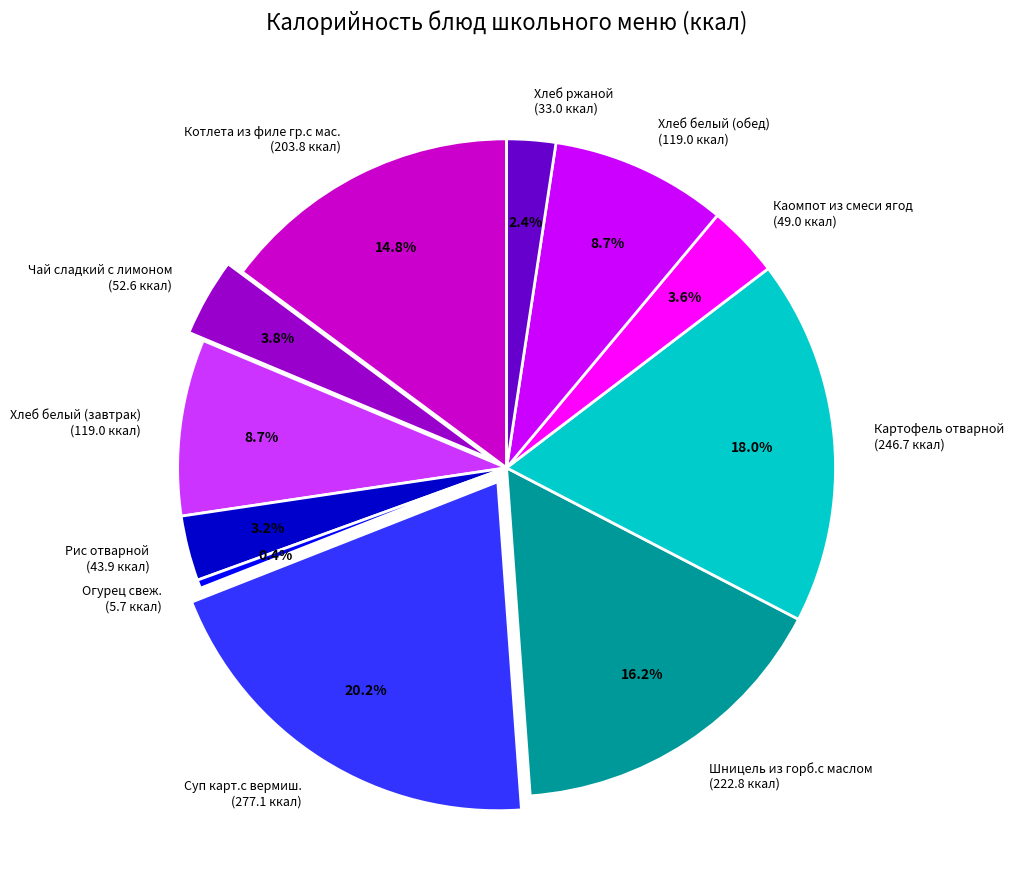

What is the largest slice in the pie chart?

Суп карт.с вермиш.